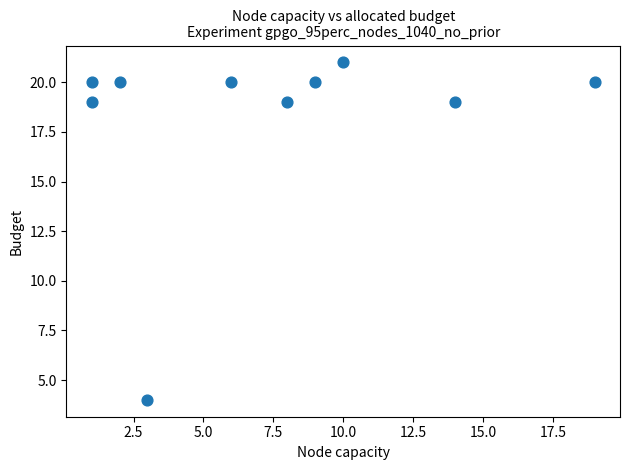

What is the range of X values (max minus min)?

18